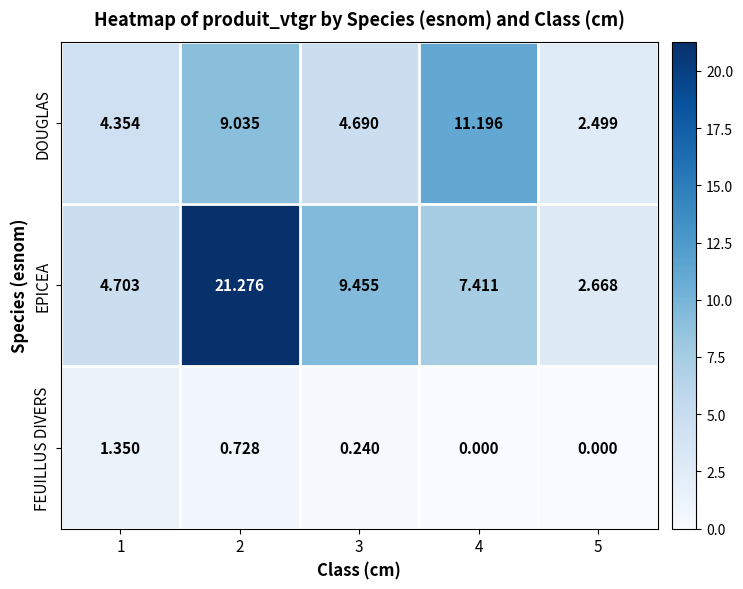

Which series has the widest spread of values?

EPICEA